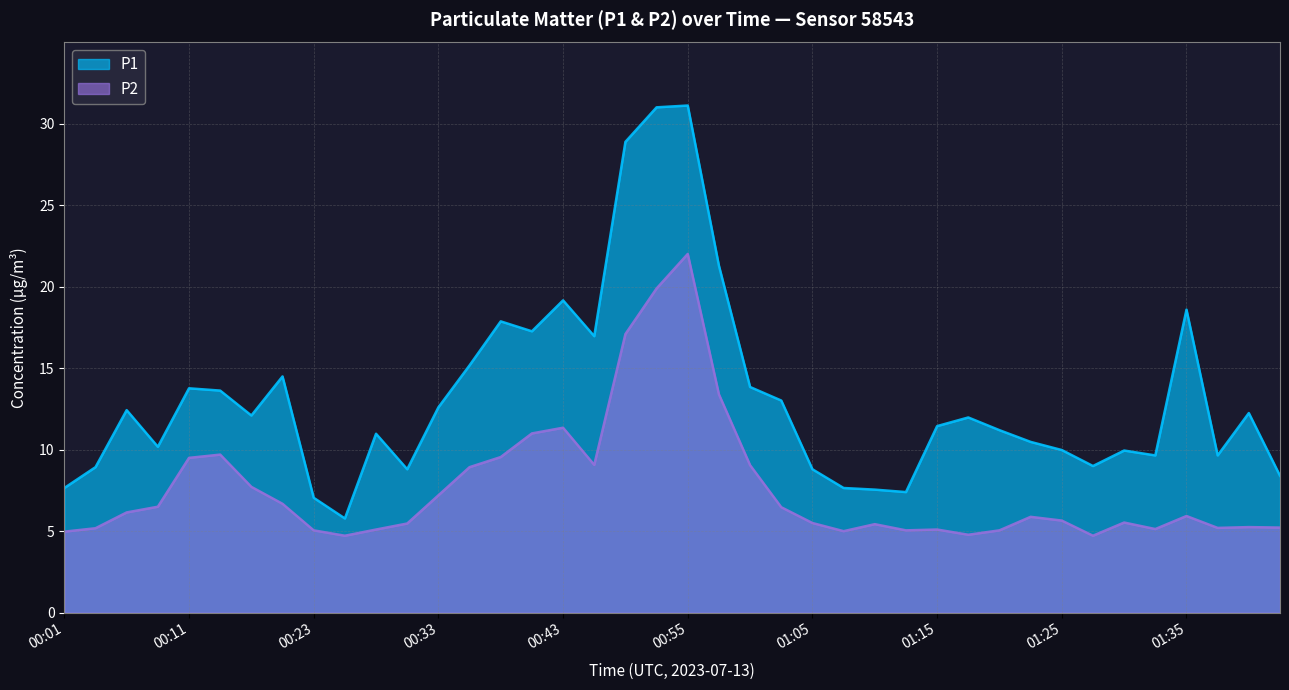

Which series has the largest total across all categories?

P1